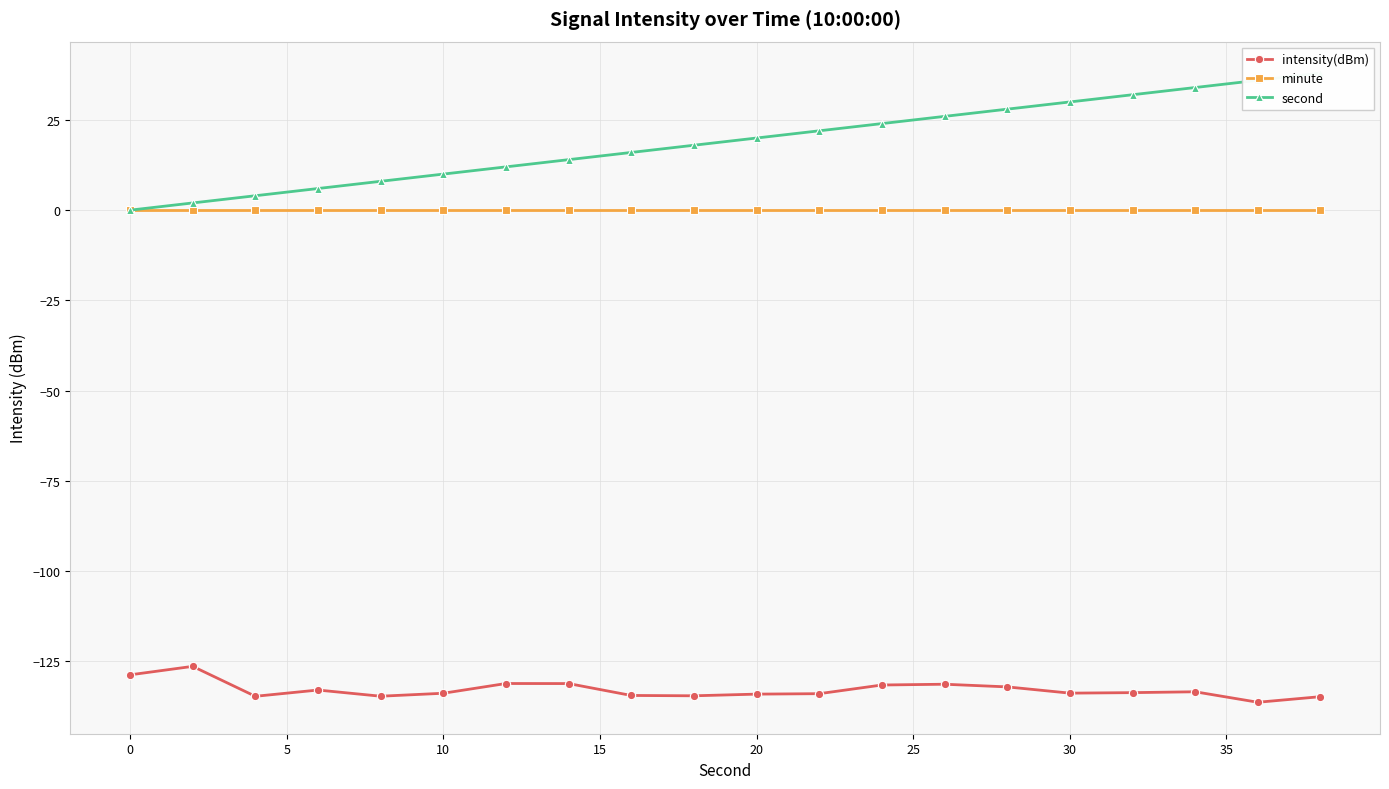

What is the lowest value of the intensity(dBm) series?

-136.4